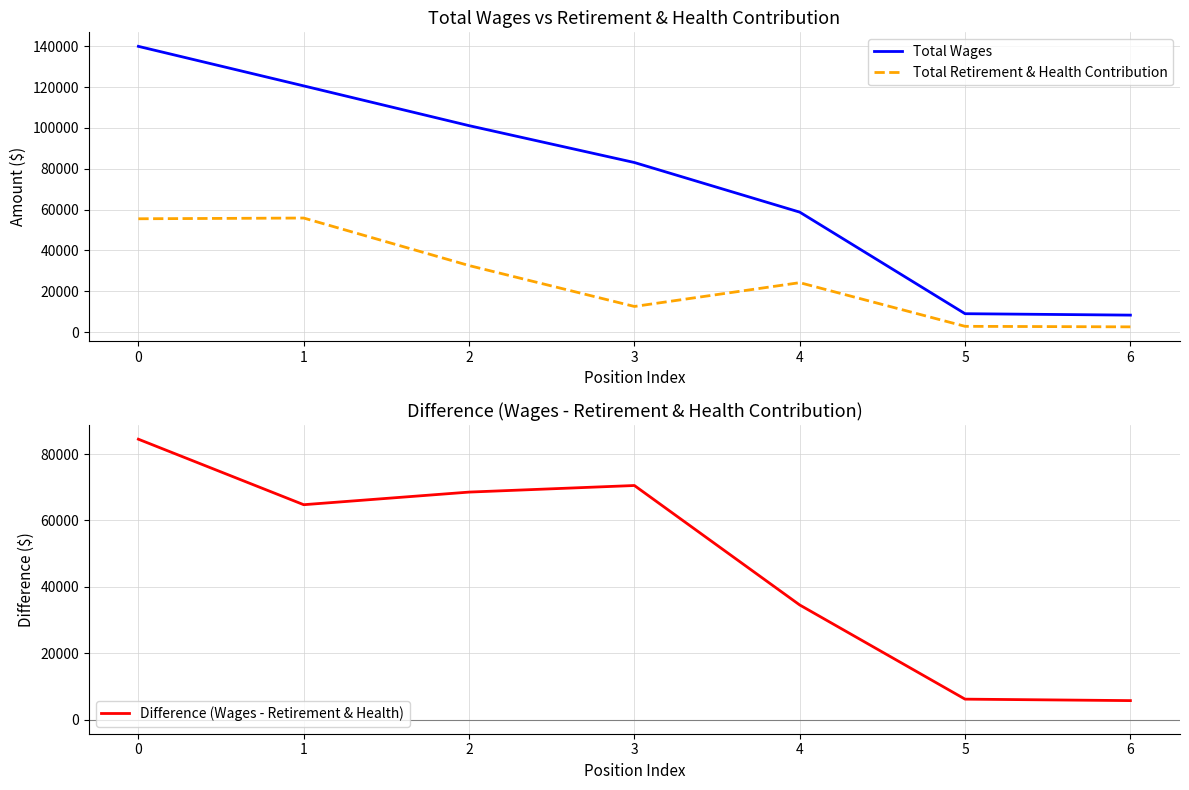

Which has a higher value, 1 or 2?

1